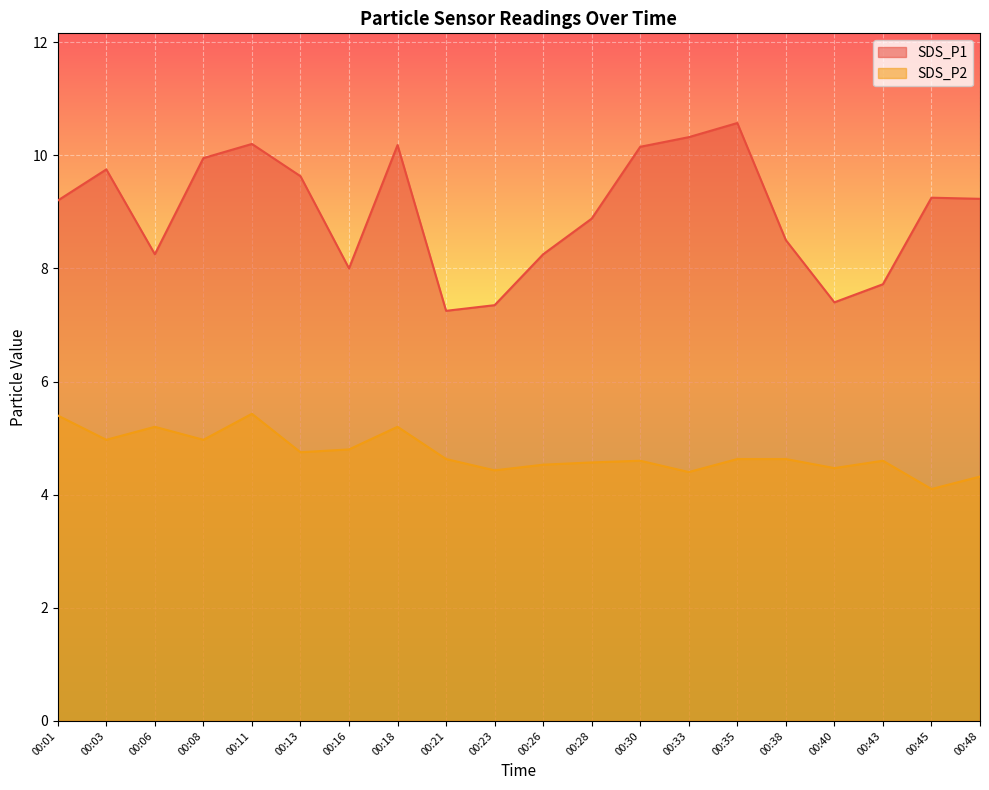

Does the chart display data point markers on the line(s)?

No